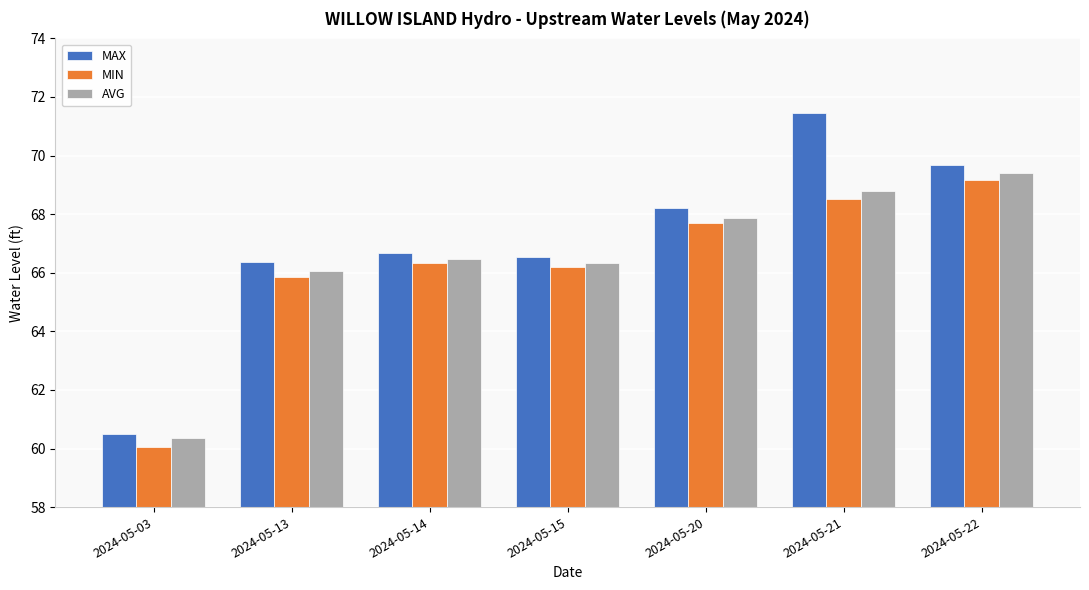

What is the approximate value of AVG at 2024-05-14?

66.5